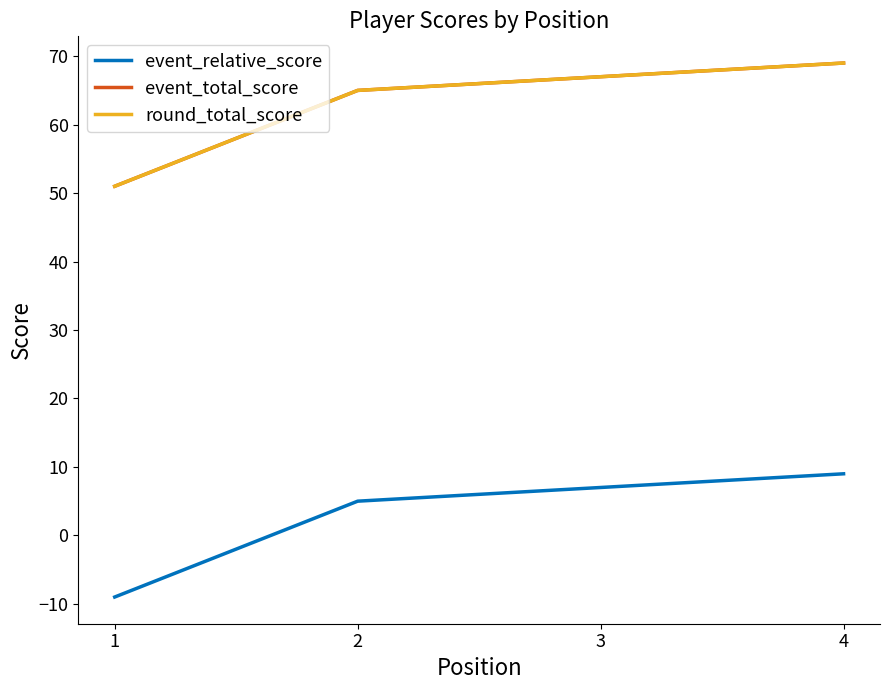

What is the difference between the maximum and minimum values in the event_relative_score series?

18